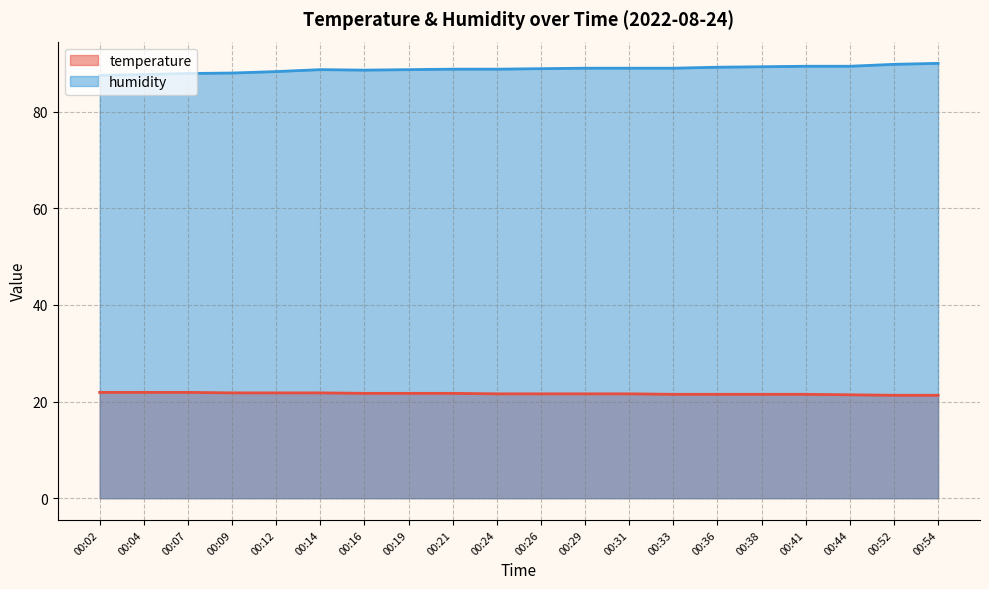

What is the spread (max minus min) of values at 00:02?

65.6